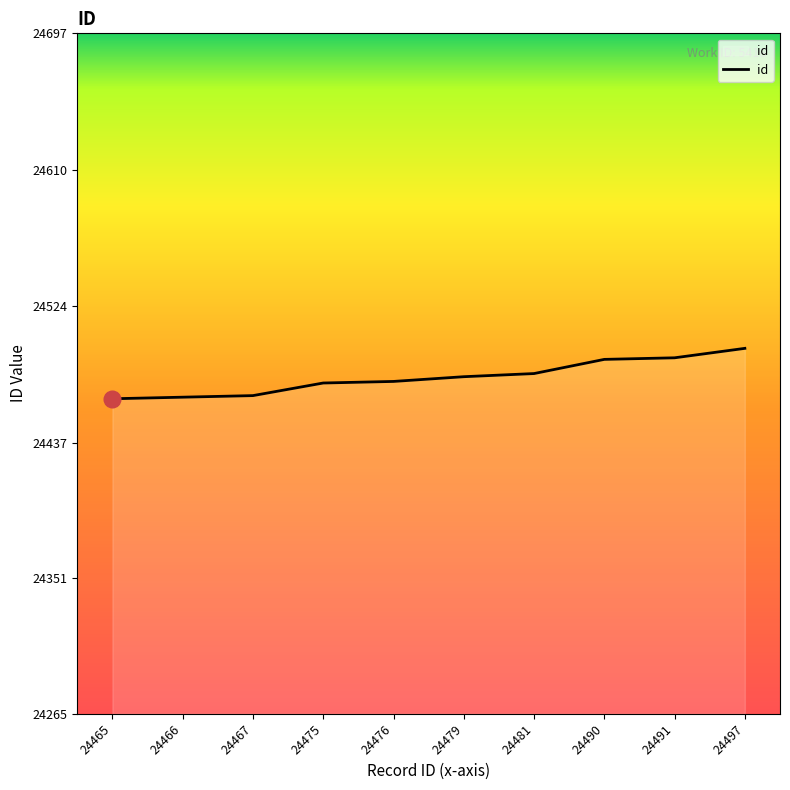

What is the sum of the values at 24490 and 24481?

48971